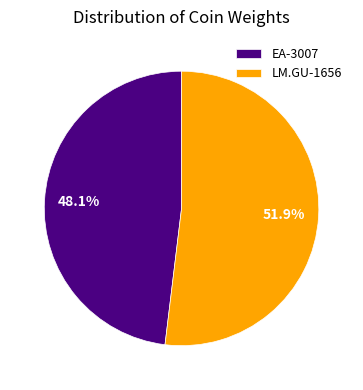

What is the majority slice?

LM.GU-1656